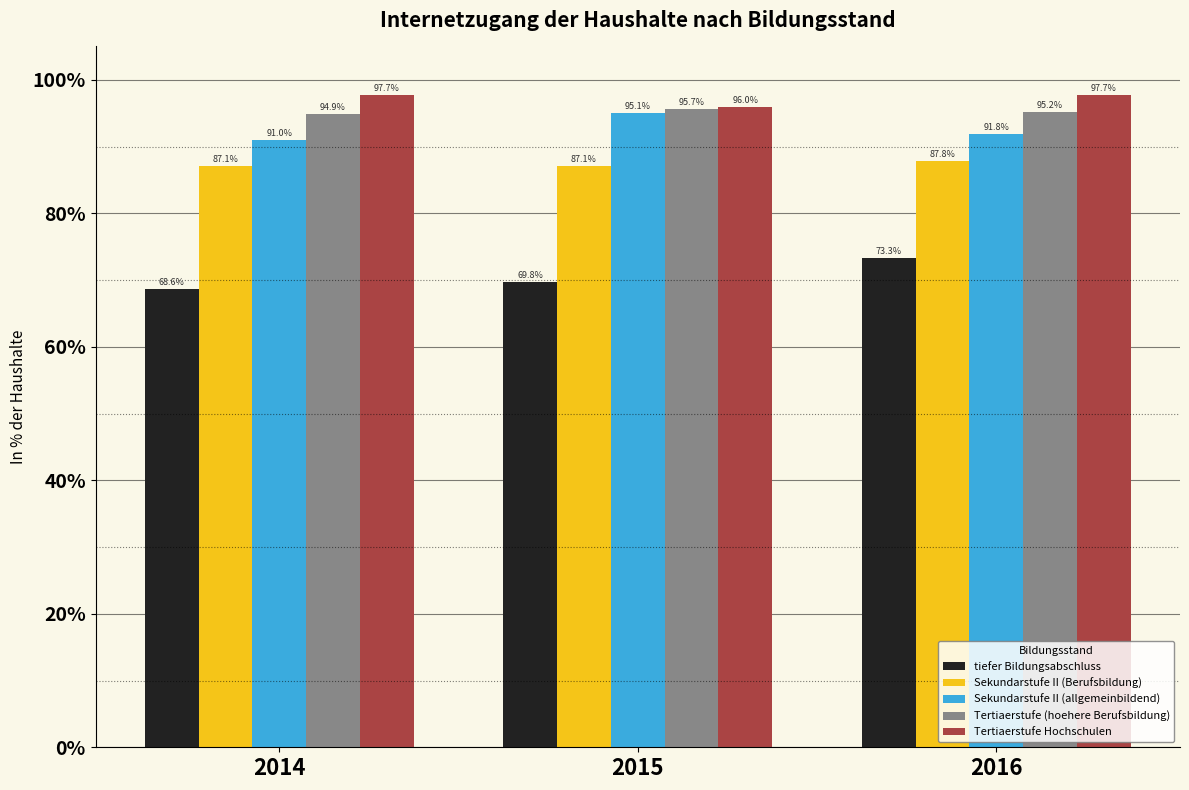

How many bars are there in total?

15